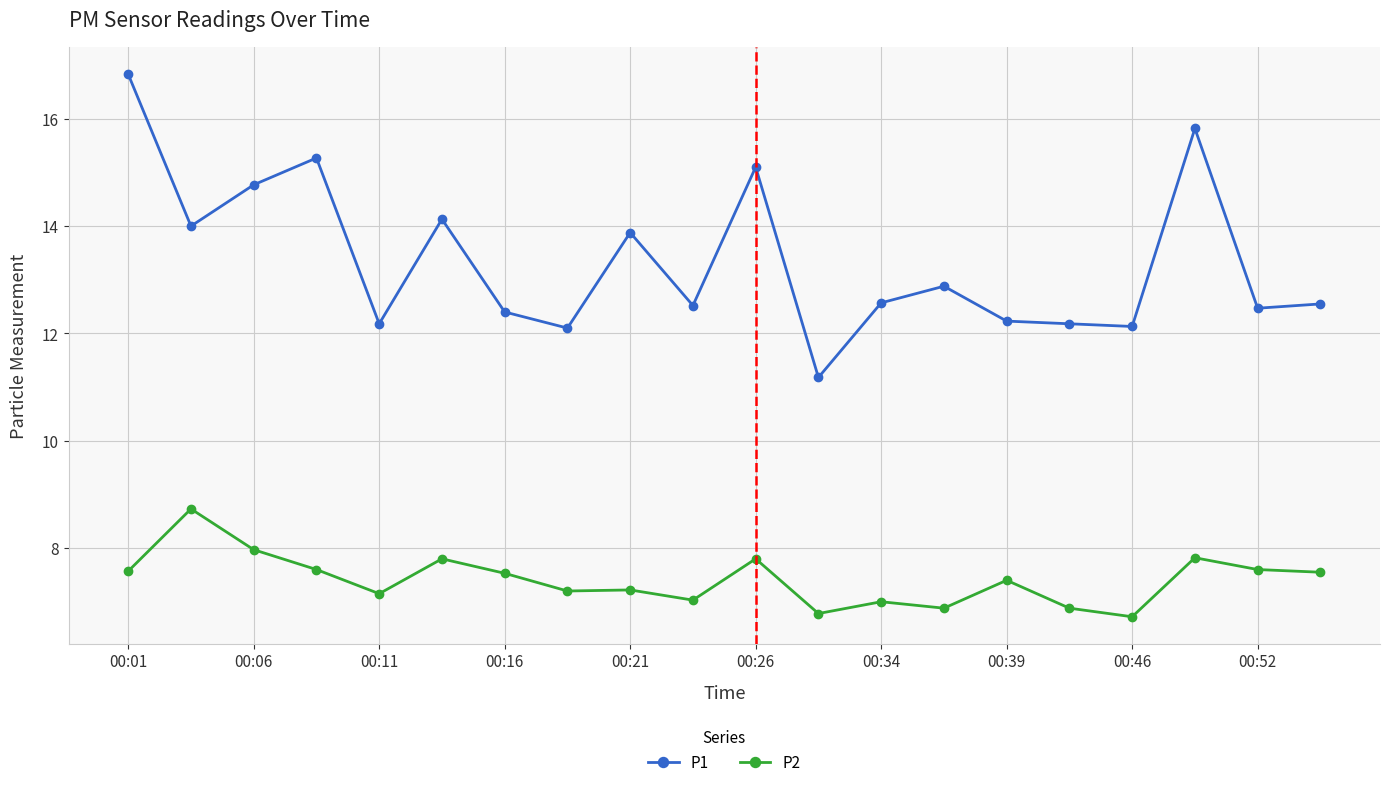

Is this an area chart (filled region under the line)?

No